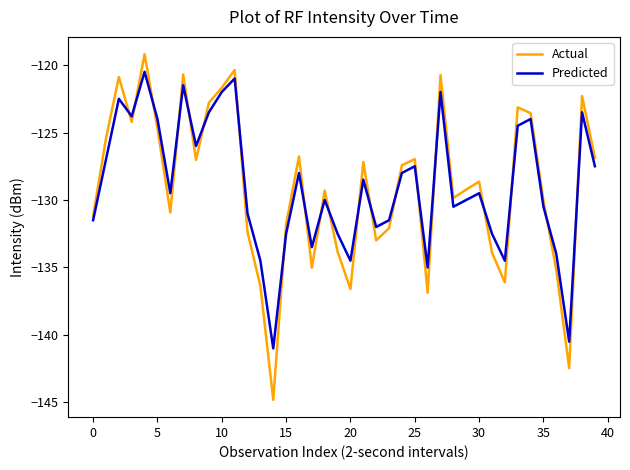

What is the minimum value for Predicted?

-141.0